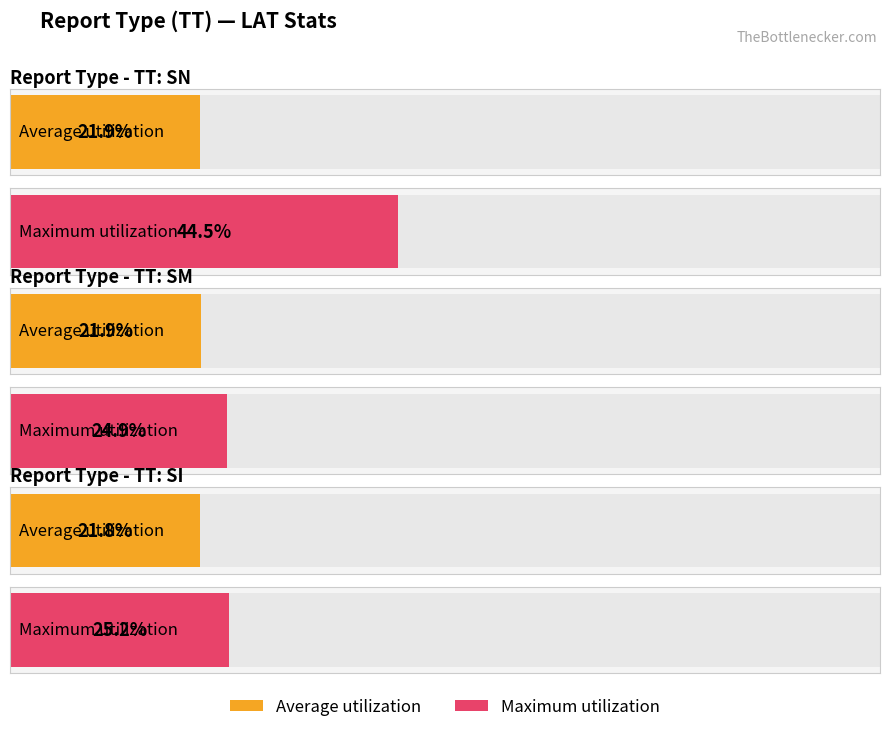

What is the label of the 4th bar from the right?

SN